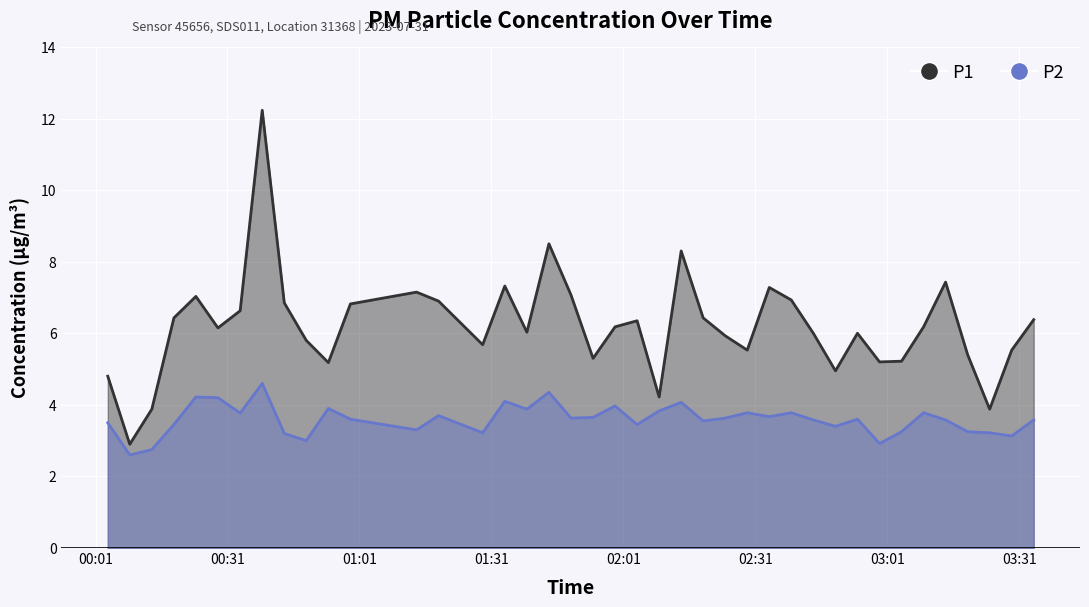

What are all the series names shown in the legend?

P1, P2